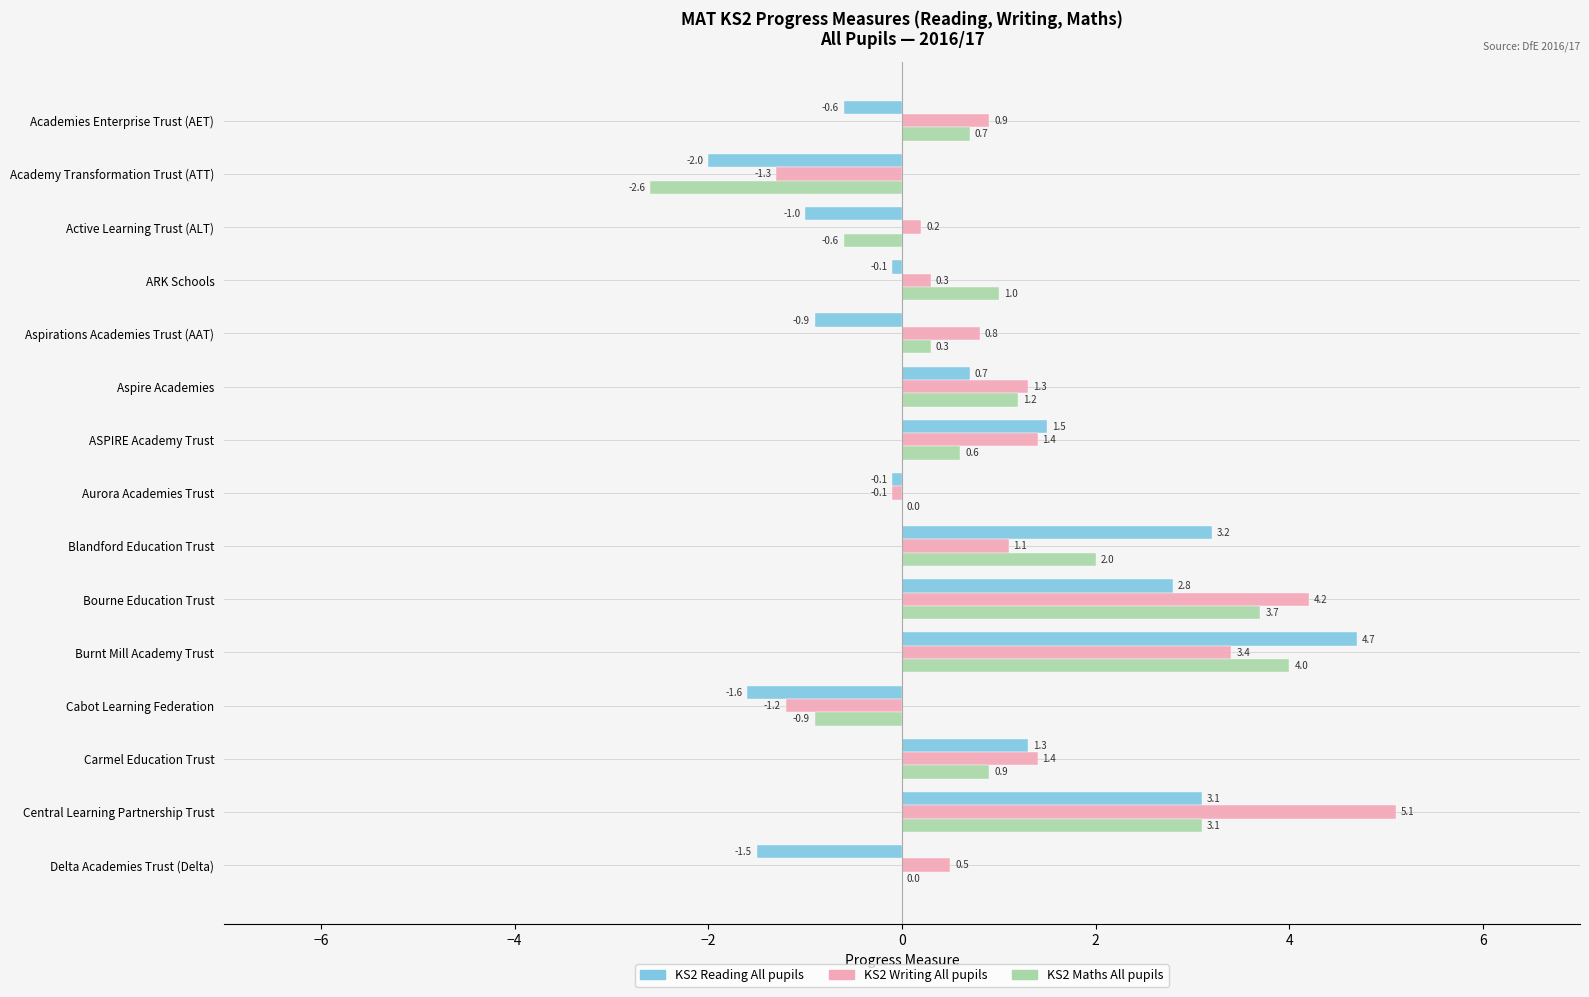

What is the total value across all series at Blandford Education Trust?

6.3